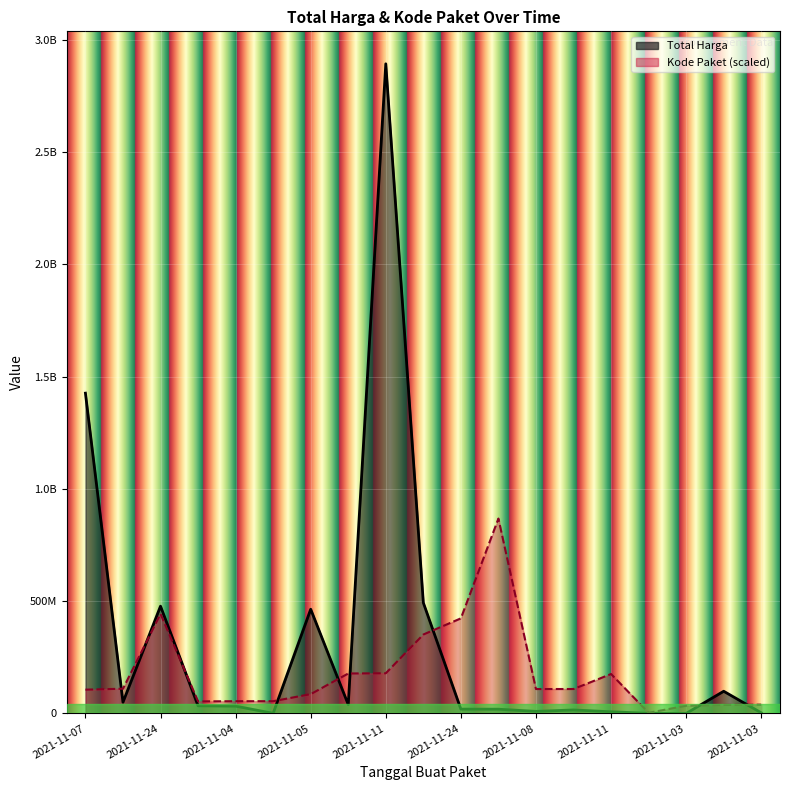

The Kode Paket (scaled line) series shows 867636600.0 at 11. True or false?

True